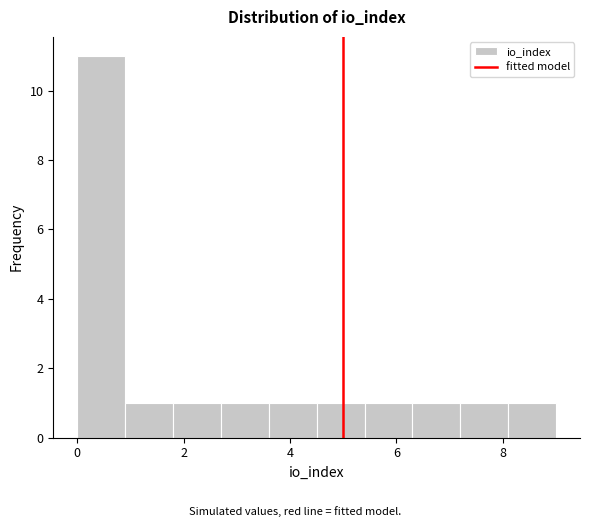

Reading left to right, transcribe this chart: for each bar, give the range it covers on the x-axis and its height. Neither the bar edges nor the heights are printed on the chart, so give them approximately, as read against the axes.

0.0 to 0.9: 11
0.9 to 1.8: 1
1.8 to 2.7: 1
2.7 to 3.6: 1
3.6 to 4.5: 1
4.5 to 5.4: 1
5.4 to 6.3: 1
6.3 to 7.2: 1
7.2 to 8.1: 1
8.1 to 9.0: 1